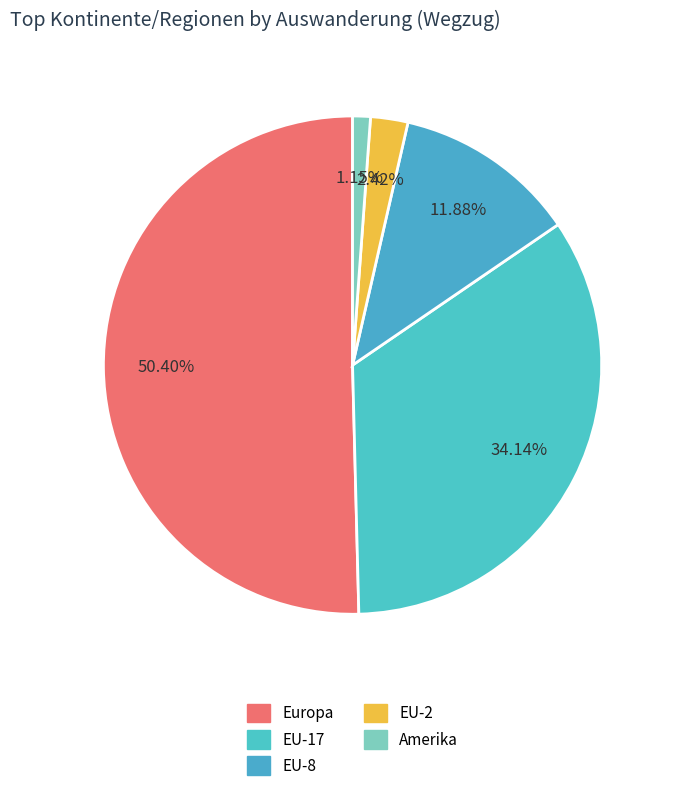

Does any single category account for the majority?

Yes